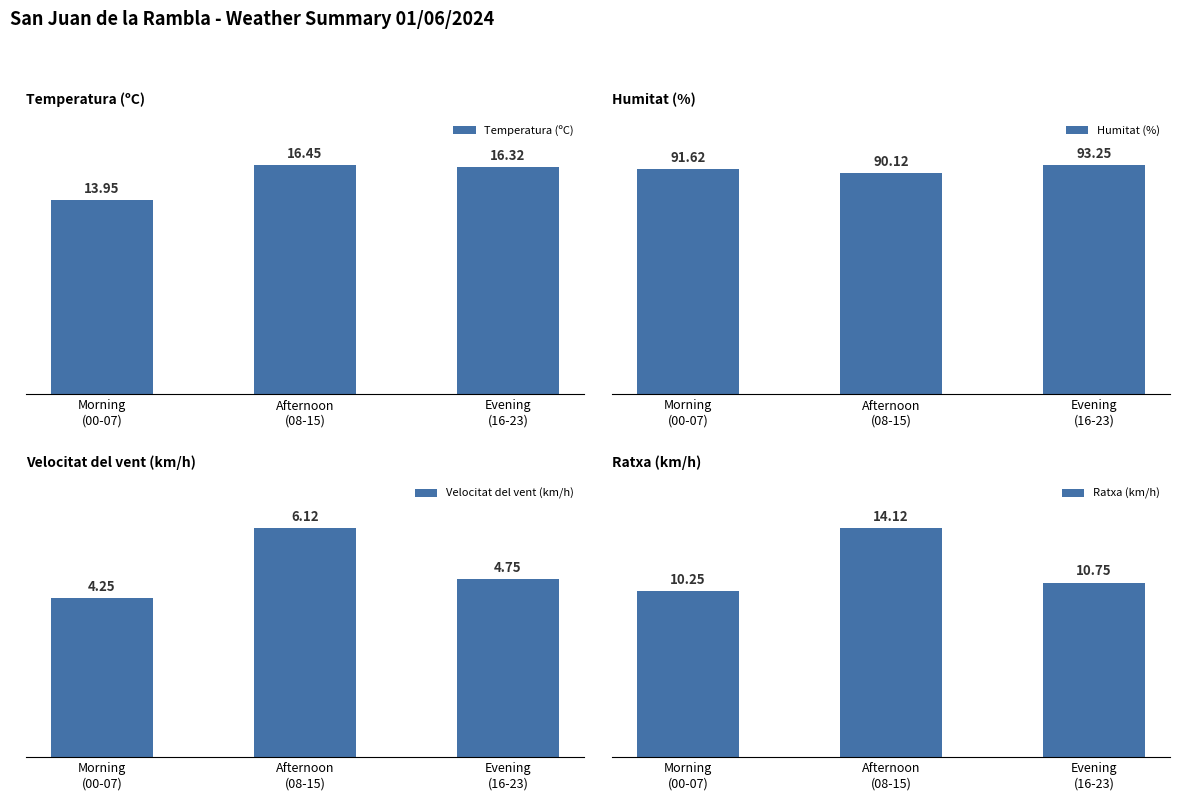

What is the label of the 2nd bar from the right?

Afternoon
(08-15)